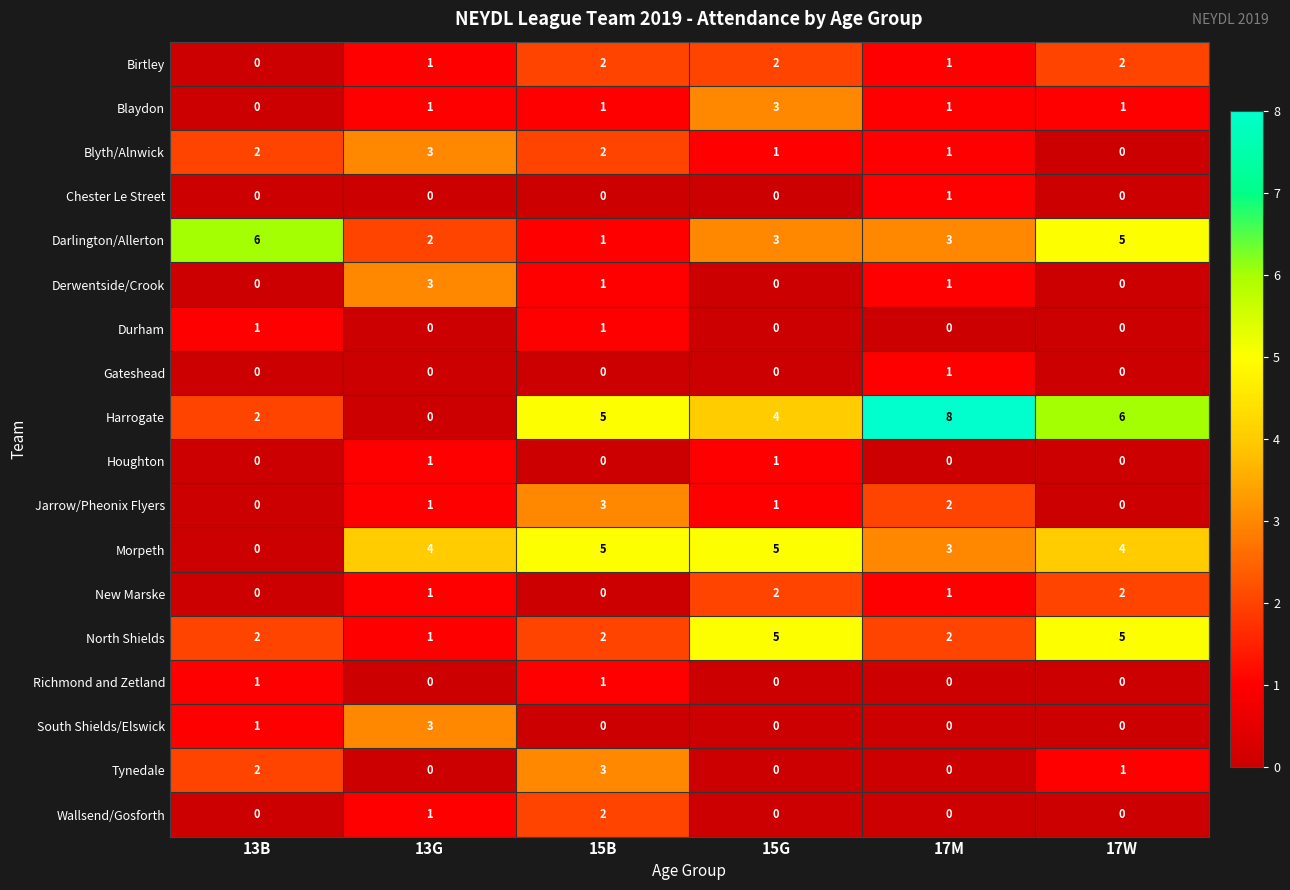

What is the difference between the second highest and minimum values in the Morpeth series?

5